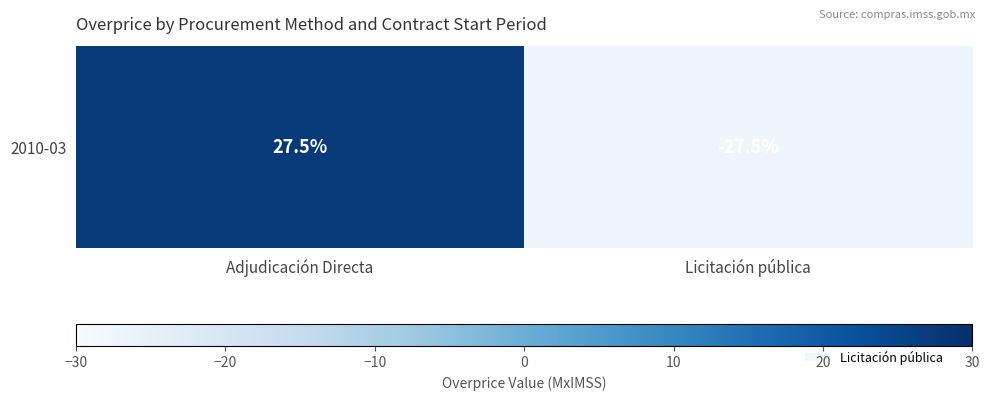

Where is the data nearest to the value 0?

Adjudicación Directa